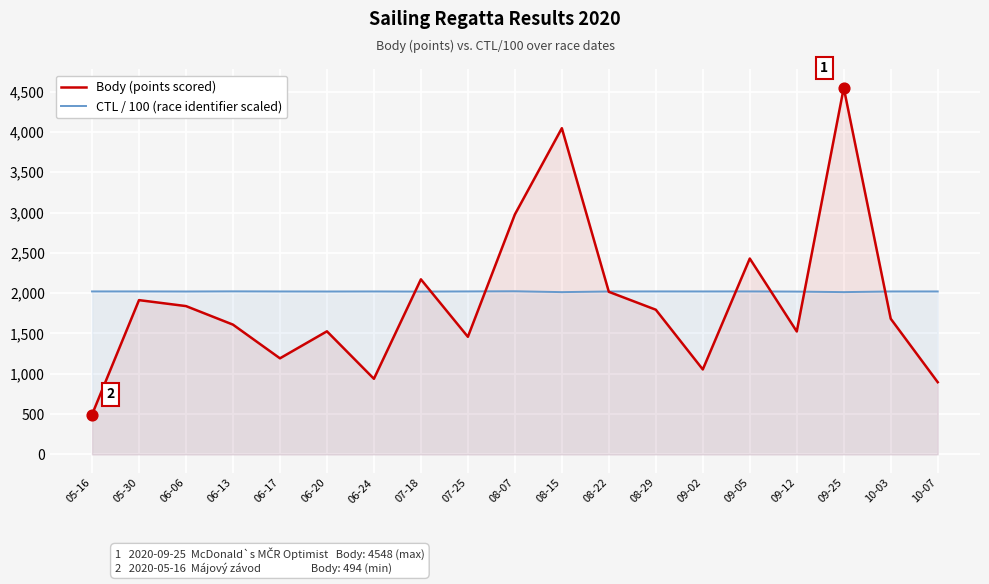

What are all the series names shown in the legend?

Body (points scored), CTL / 100 (race identifier scaled)